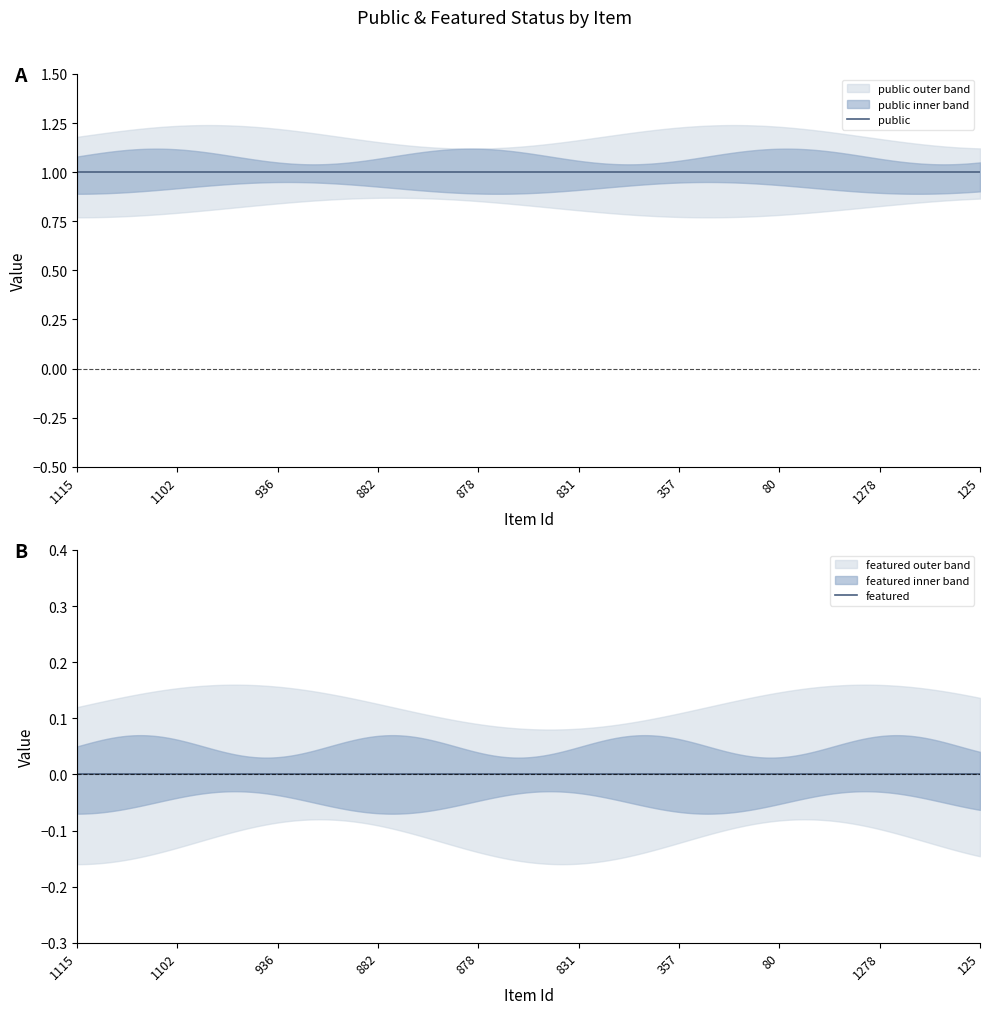

Rank the series by their maximum value, from highest to lowest.

public, featured